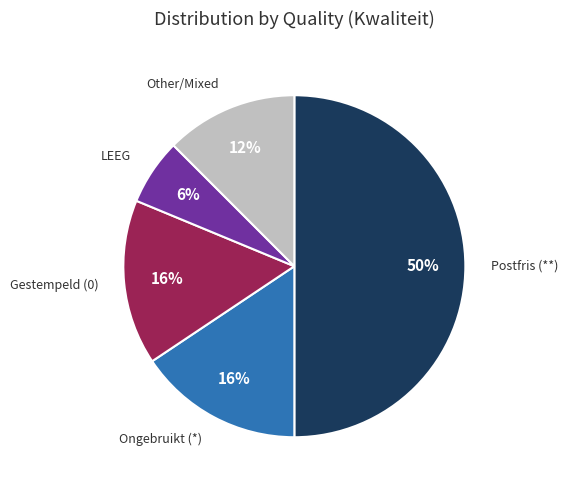

To the nearest percent, what is the difference between the largest and smallest slice percentages?

44%